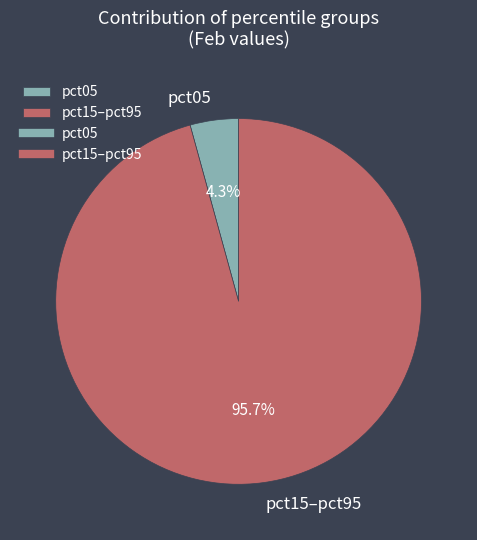

What is the smallest slice in the pie chart?

pct05